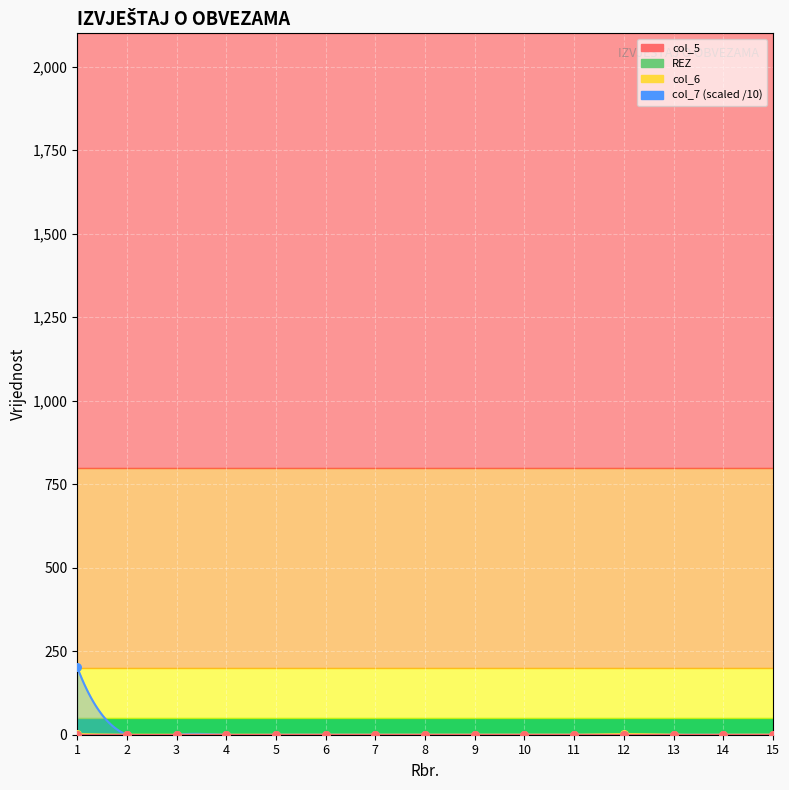

At how many categories does at least one series exceed 90?

1